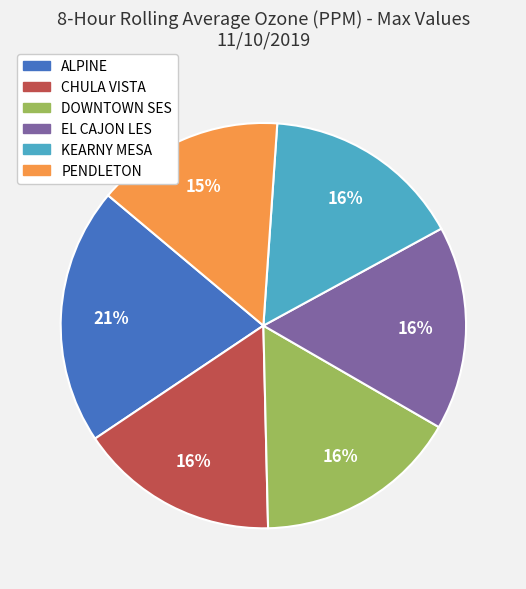

How many slices are in this pie chart?

6